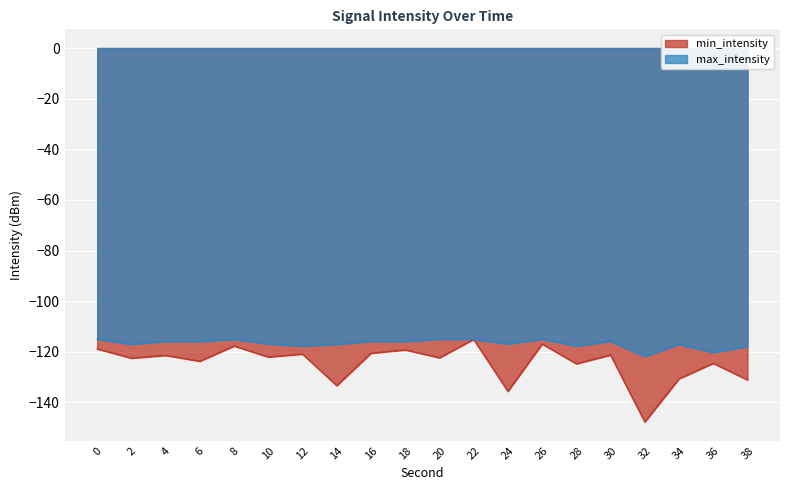

What is the maximum value for min_intensity?

-115.1